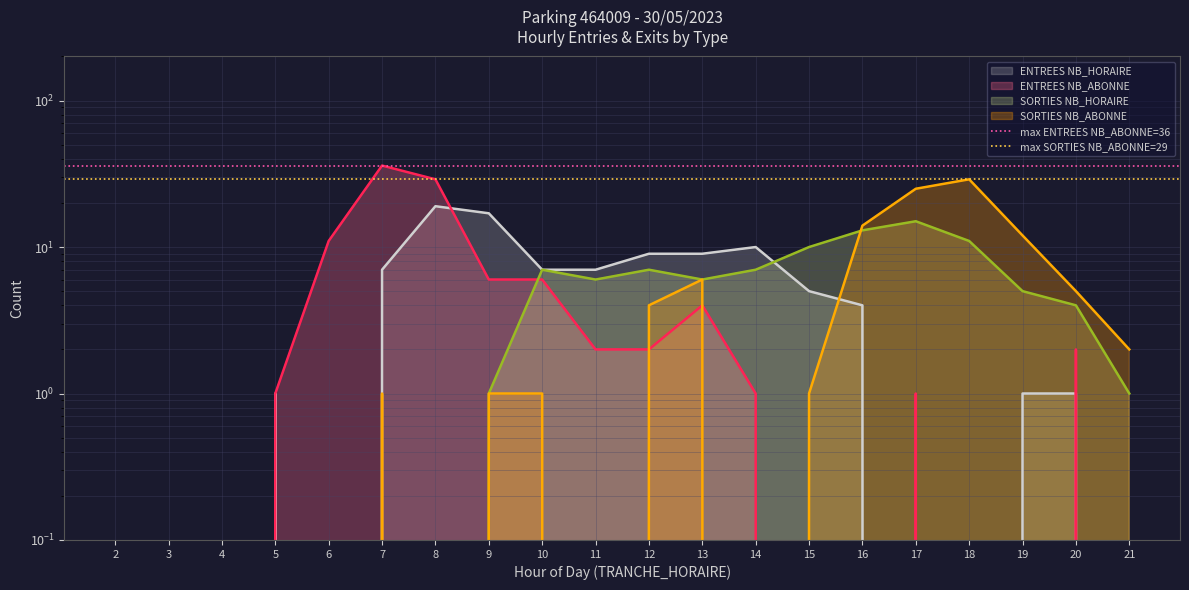

What value does the max ENTREES NB_ABONNE=36 series have at 3?

36